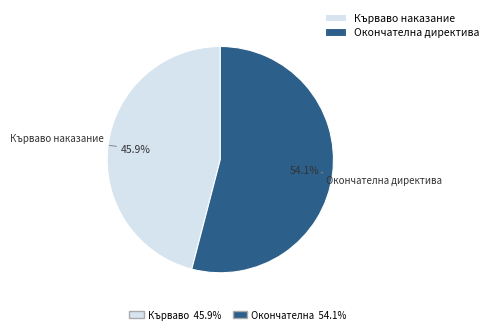

Is there a majority slice in this chart?

Yes